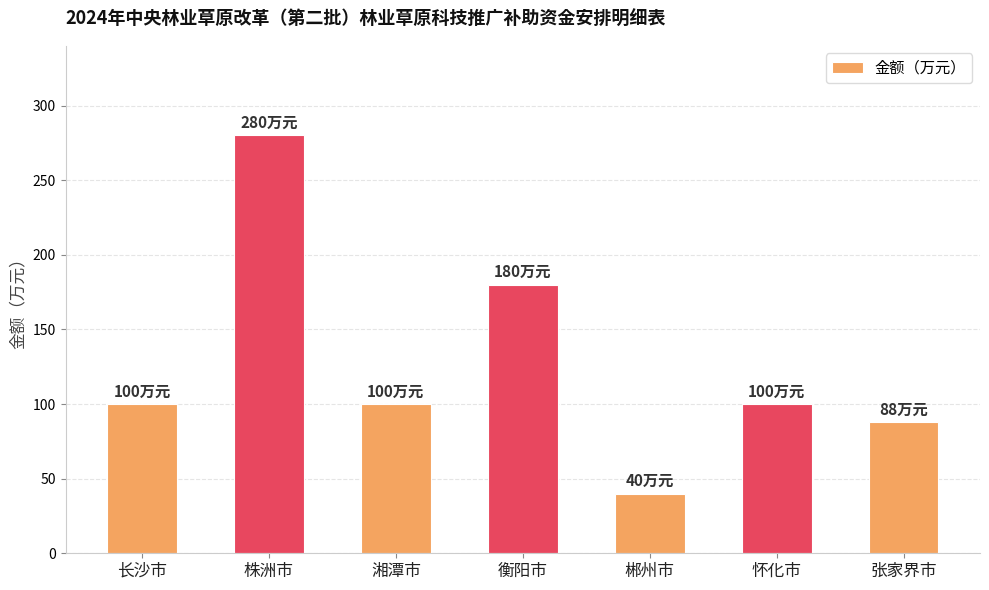

What is the greatest value displayed?

280